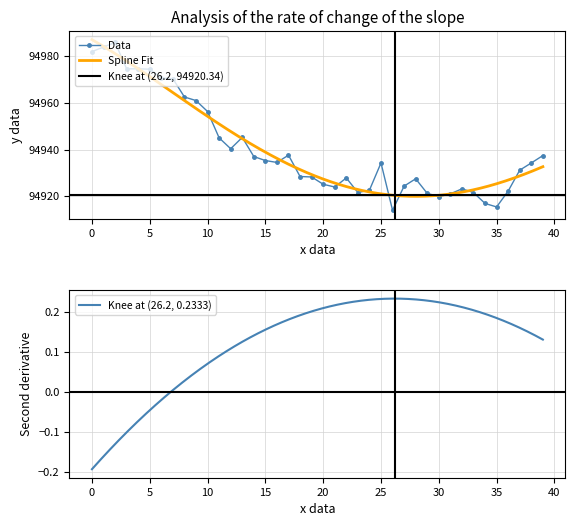

Is it true that Data equals 57075.4 at 15?

False